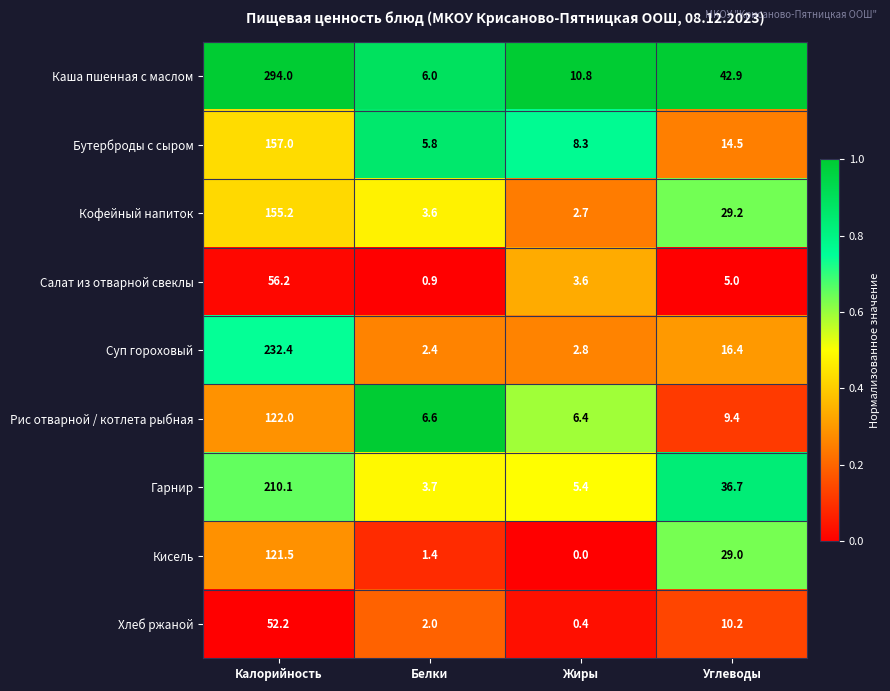

Which series has the largest total across all categories?

Каша пшенная с маслом